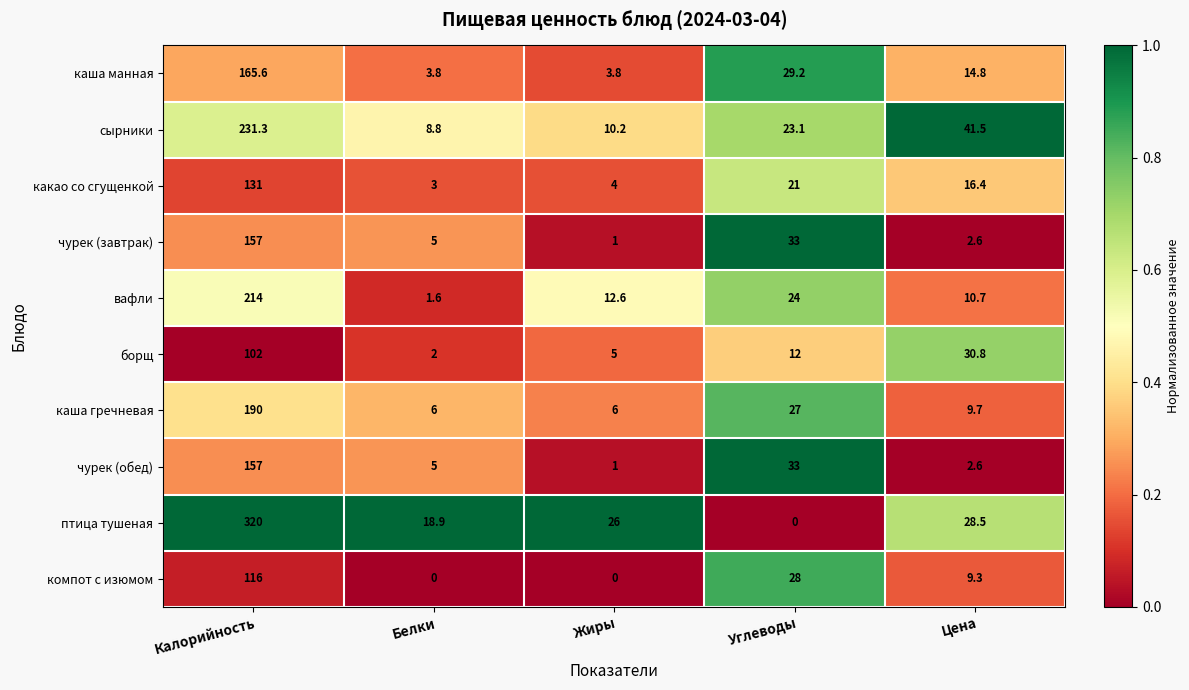

List the labels in order of чурек (завтрак) value, smallest first.

Жиры, Цена, Белки, Углеводы, Калорийность